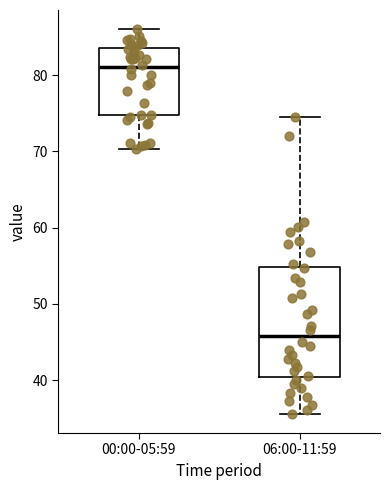

Reading left to right, read every box against the y-axis: the position of its median line, the range the box covers, and the ends of its whiskers. The values are not printed on the chart, so give them approximately, as read against the axis.

00:00-05:59: median 81, box 75 to 83, whiskers 70 to 86
06:00-11:59: median 46, box 40 to 55, whiskers 36 to 75